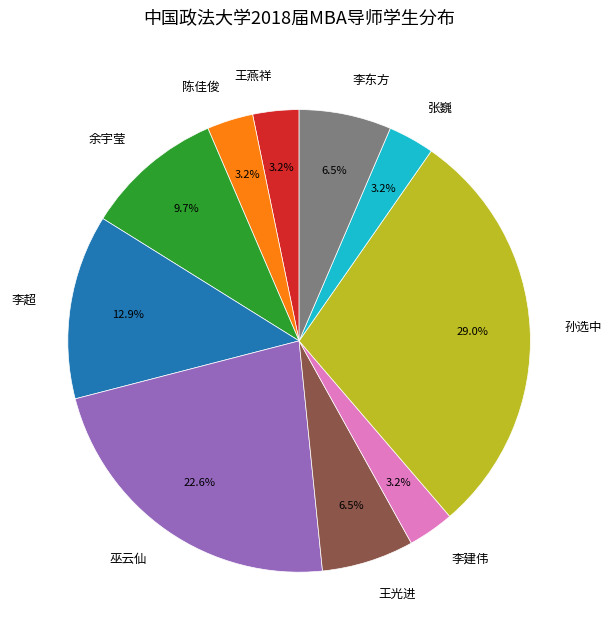

The 王光进 slice represents 1% of the pie. True or false?

False